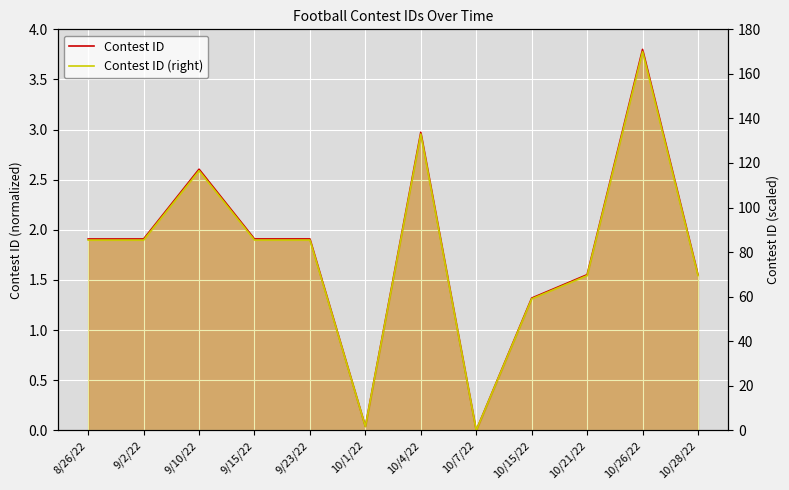

Which series has the largest range (max minus min)?

Contest ID (right)